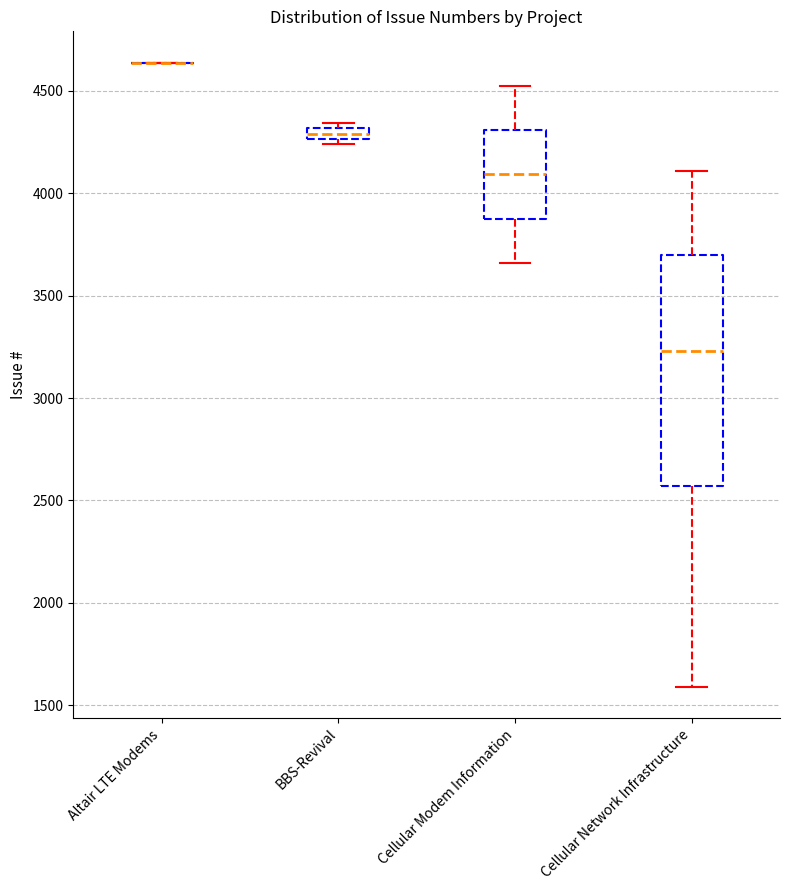

Which box is the tallest, from its lower edge to its upper edge?

Cellular Network Infrastructure